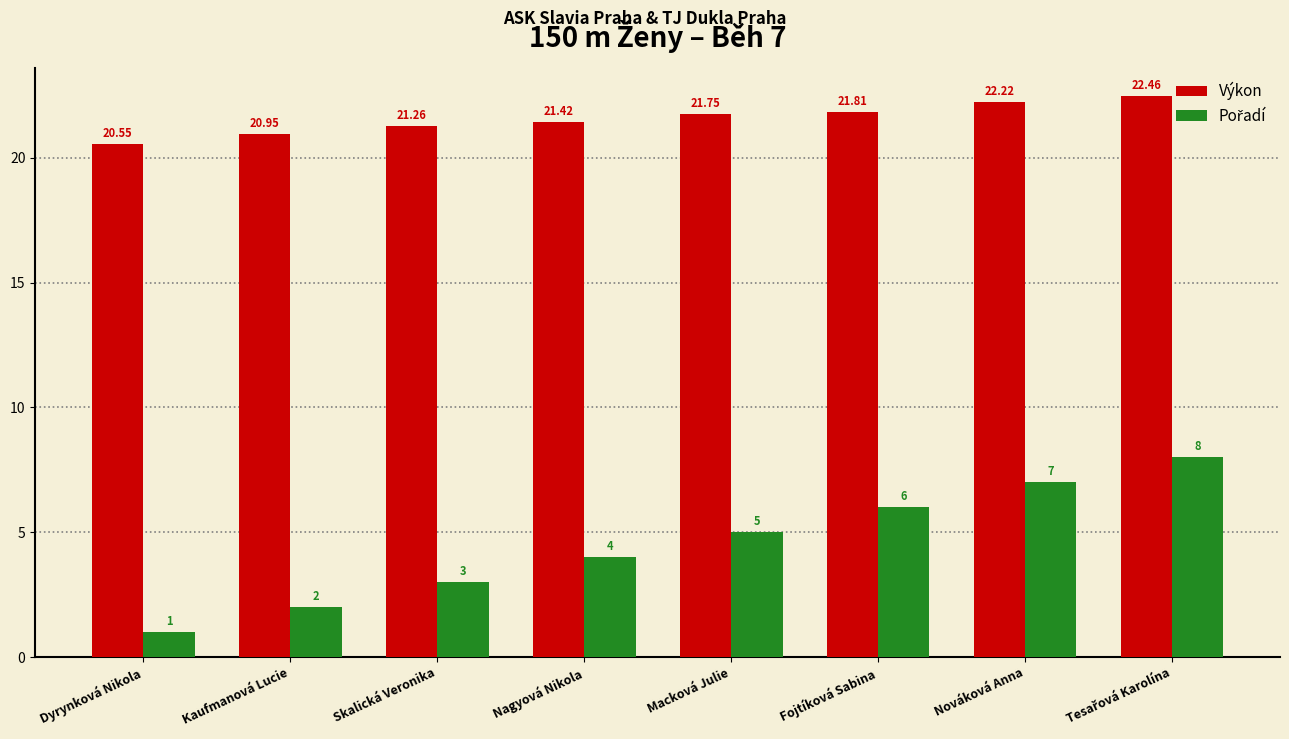

At which label does Výkon reach its minimum?

Dyrynková Nikola